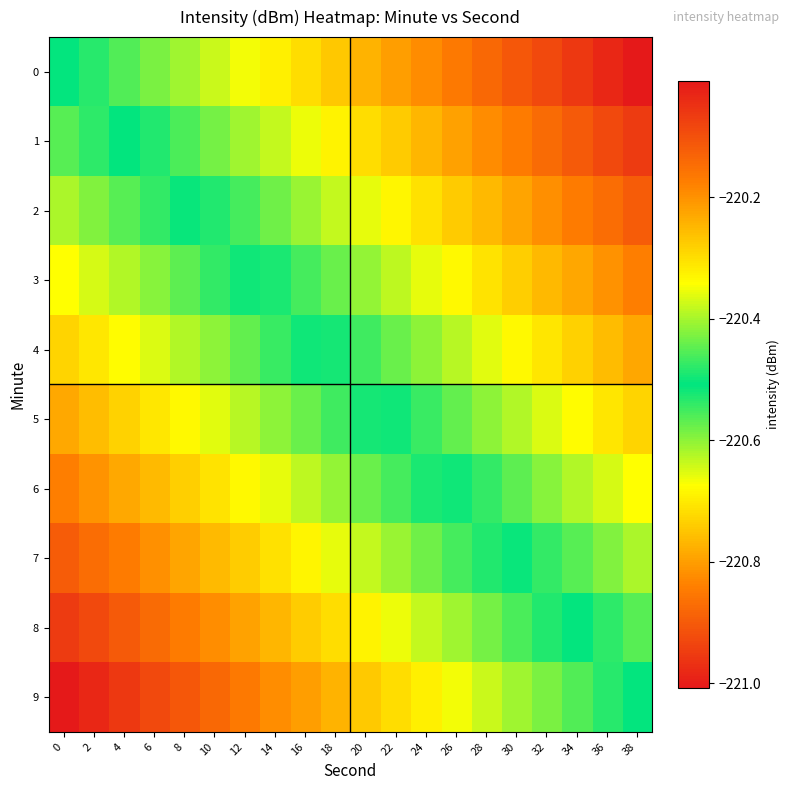

At which category is the sum across all series the highest?

38